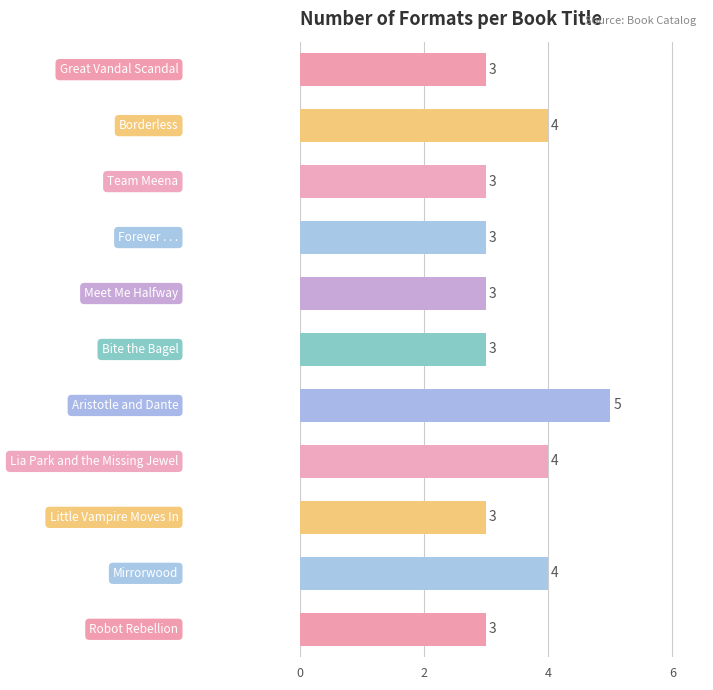

What is the average value?

3